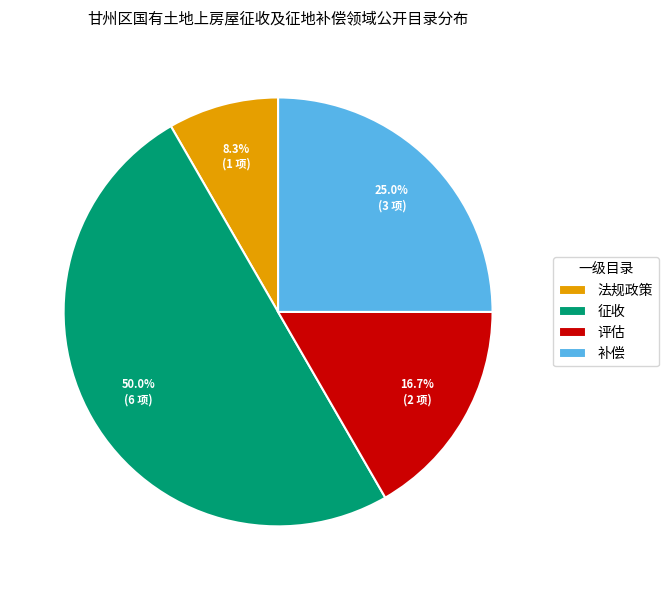

Between 评估 and 补偿, which is larger?

补偿